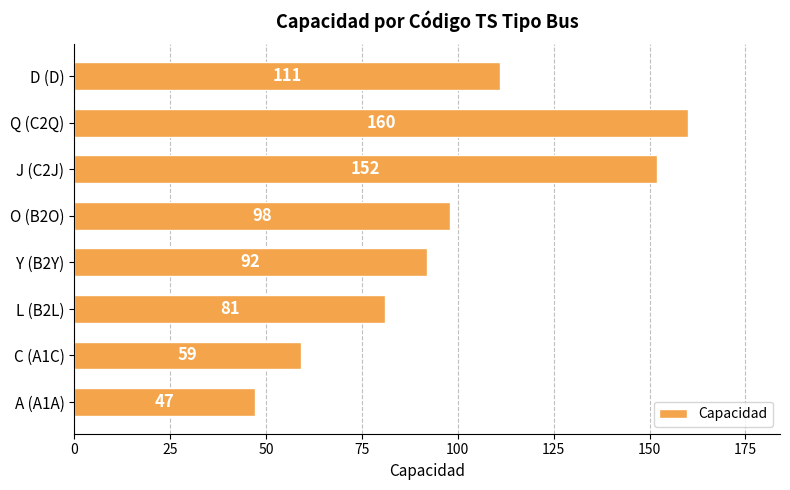

Is it true that the value at J (C2J) is 152?

True